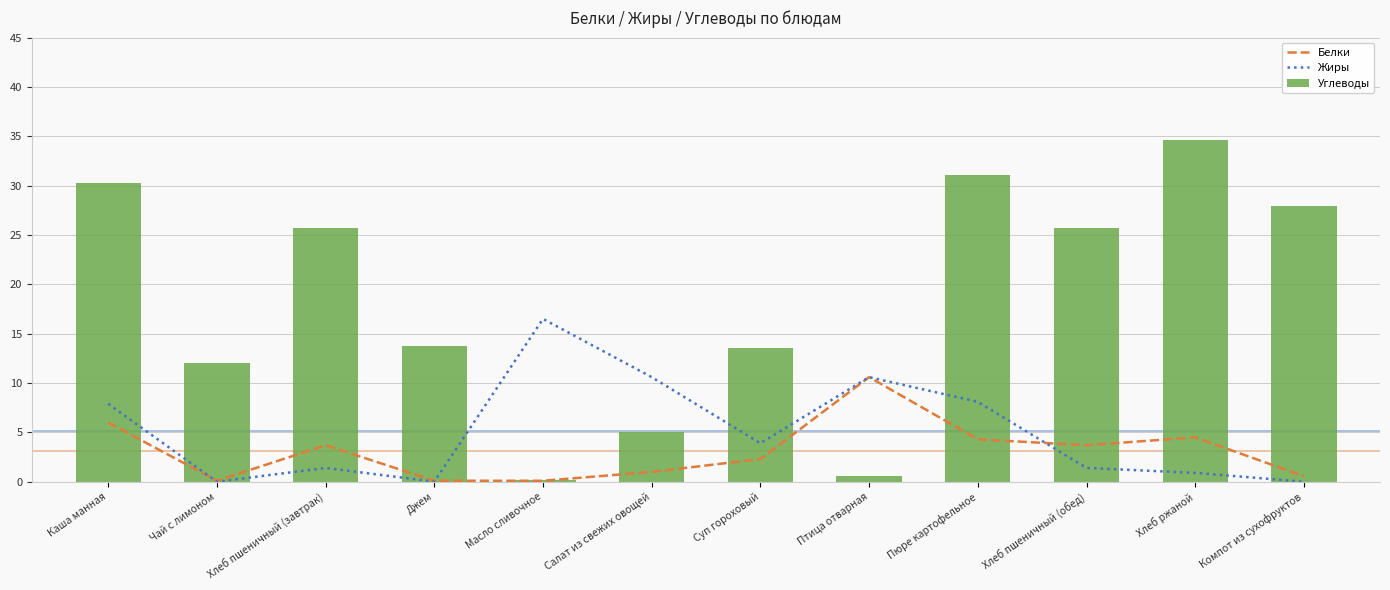

Reading right to left, extract all data points from this chart.

Белки: Компот из сухофруктов=0.6	Хлеб ржаной=4.5	Хлеб пшеничный (обед)=3.7	Пюре картофельное=4.3	Птица отварная=10.6	Суп гороховый=2.3	Салат из свежих овощей=1.0	Масло сливочное=0.1	Джем=0.1	Хлеб пшеничный (завтрак)=3.7	Чай с лимоном=0.1	Каша манная=6.0
Жиры: Компот из сухофруктов=0.0	Хлеб ржаной=0.9	Хлеб пшеничный (обед)=1.4	Пюре картофельное=8.1	Птица отварная=10.6	Суп гороховый=3.9	Салат из свежих овощей=10.6	Масло сливочное=16.5	Джем=0.0	Хлеб пшеничный (завтрак)=1.4	Чай с лимоном=0.0	Каша манная=7.9
Углеводы: Компот из сухофруктов=27.9	Хлеб ржаной=34.6	Хлеб пшеничный (обед)=25.7	Пюре картофельное=31.1	Птица отварная=0.6	Суп гороховый=13.6	Салат из свежих овощей=5.0	Масло сливочное=0.2	Джем=13.8	Хлеб пшеничный (завтрак)=25.7	Чай с лимоном=12.0	Каша манная=30.3